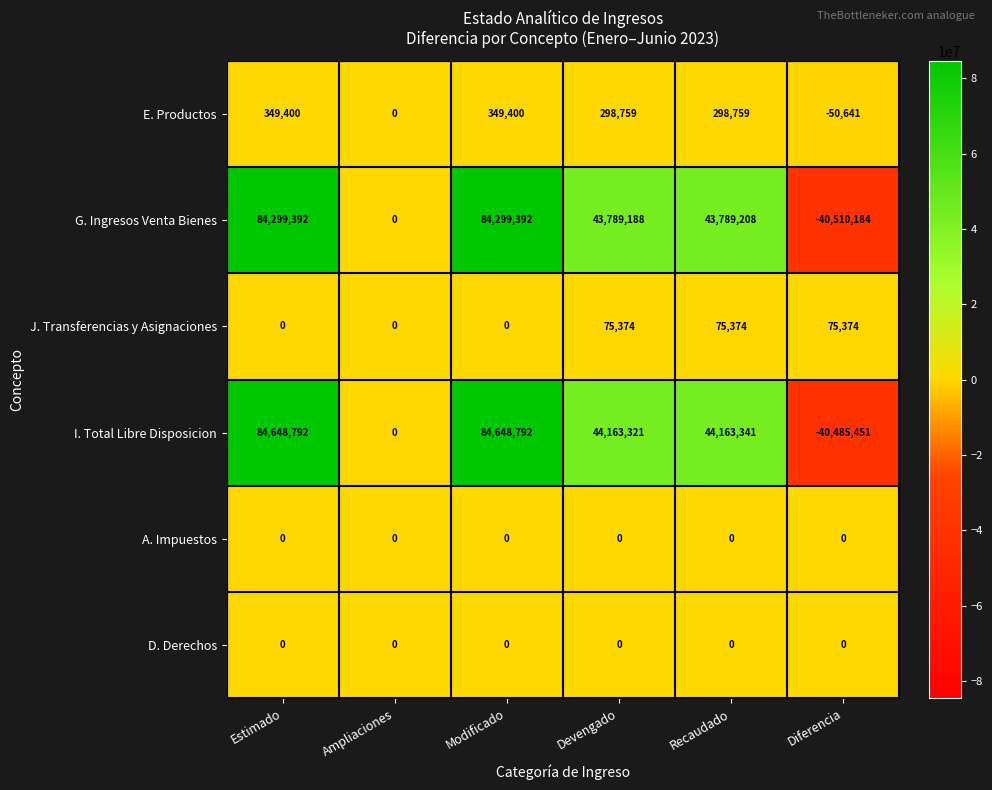

At how many categories does at least one series exceed 25120802?

4